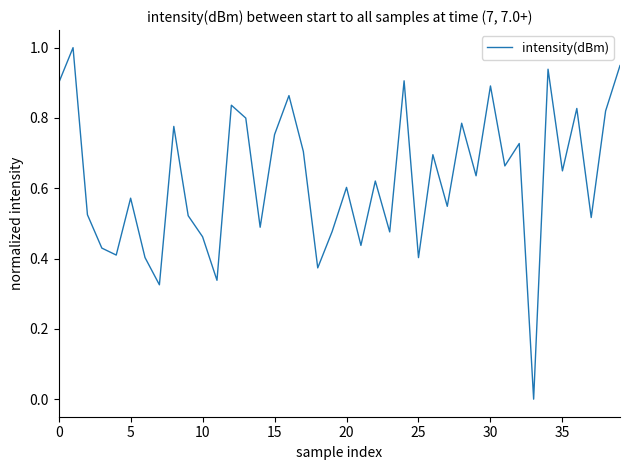

What is the maximum value shown in the chart?

1.0